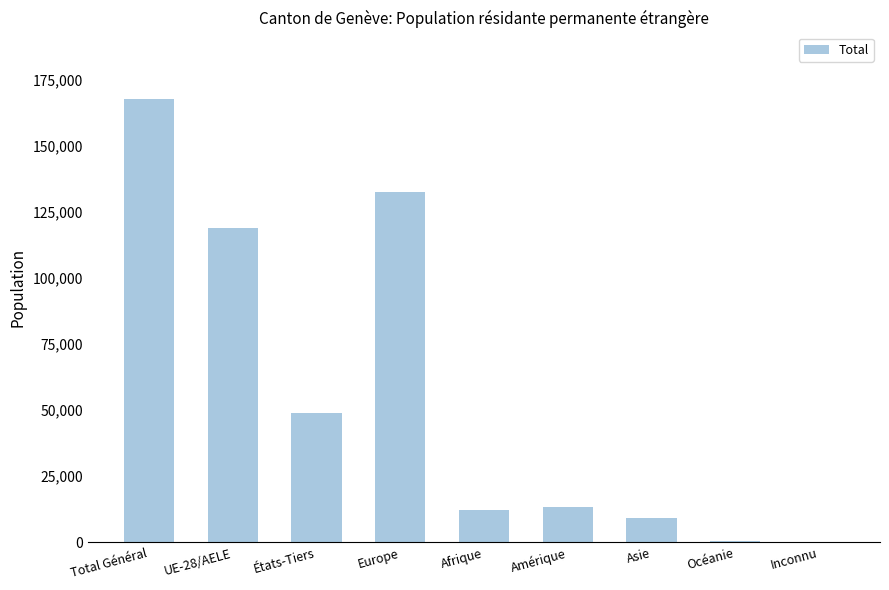

What is the maximum value shown in the chart?

167759